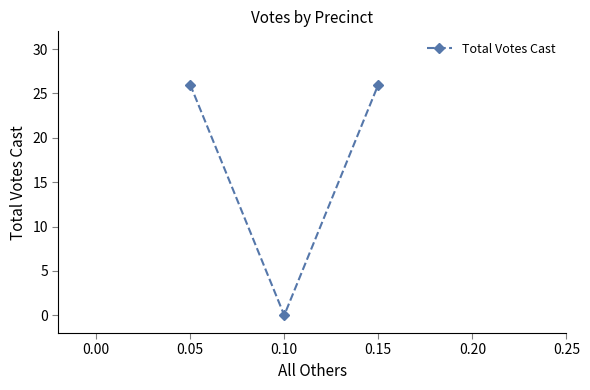

How many distinct data groups are displayed?

1